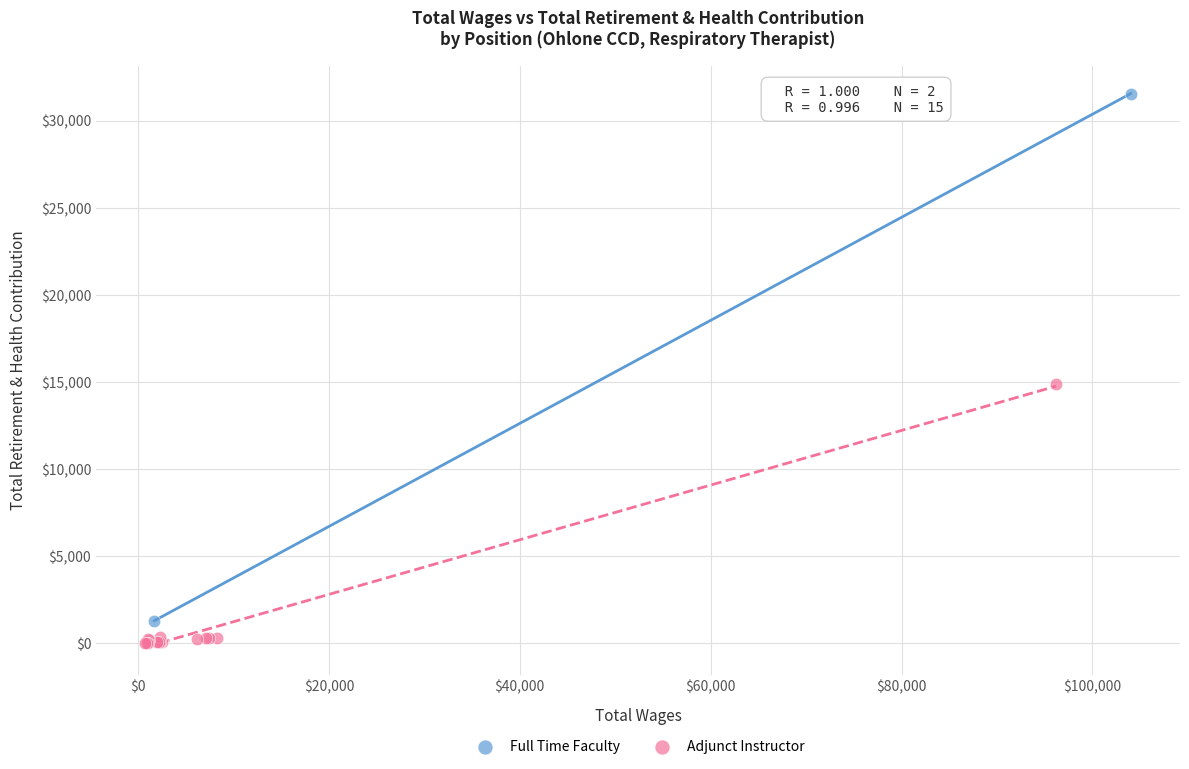

What are all the series names shown in the legend?

Full Time Faculty, Adjunct Instructor